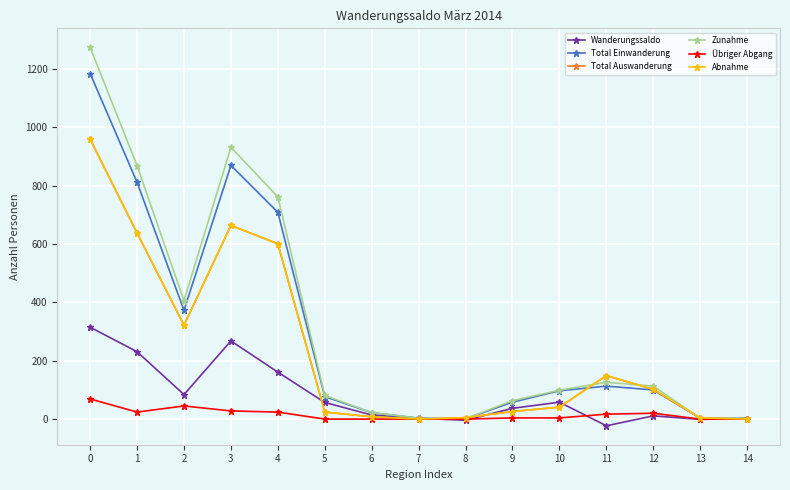

Is this an area chart (filled region under the line)?

No